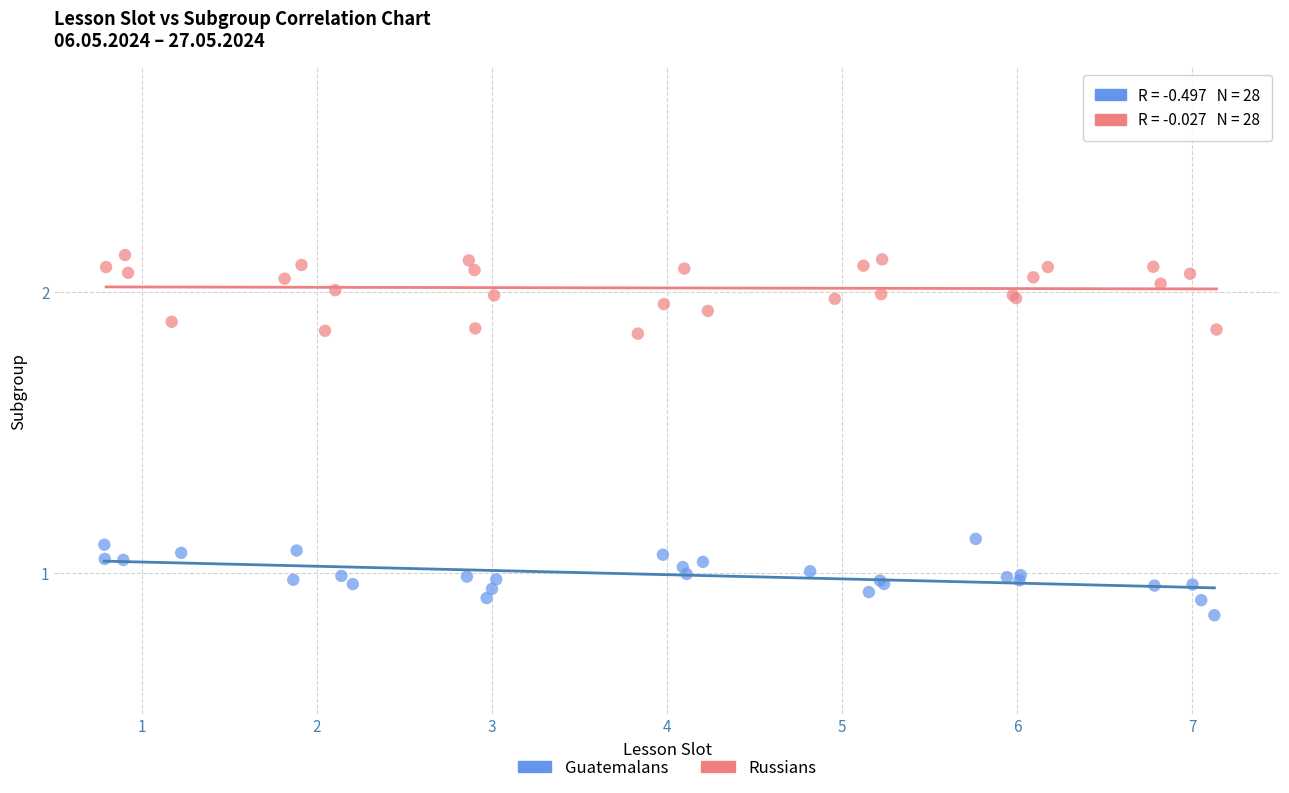

Which series reaches the minimum Y coordinate?

Guatemalans